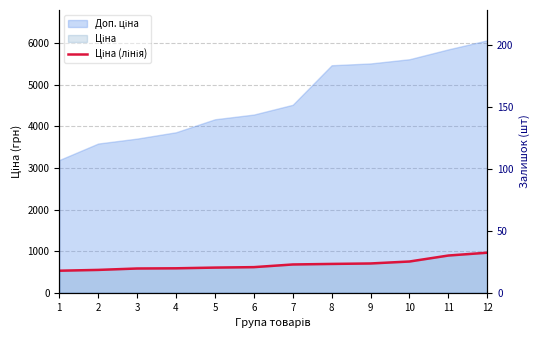

What is the difference between the second highest and minimum values?

364.6